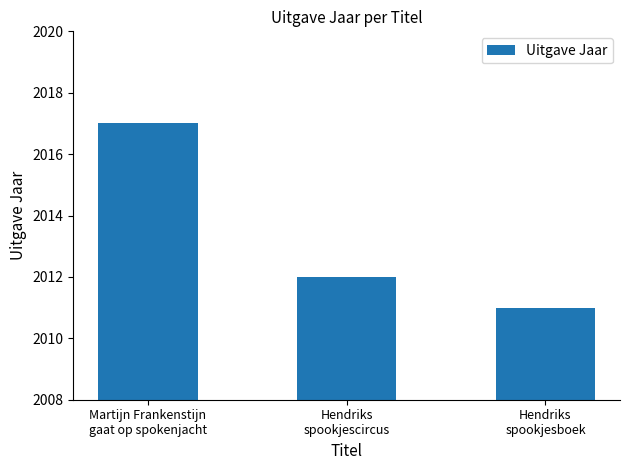

How many bars are there in total?

3